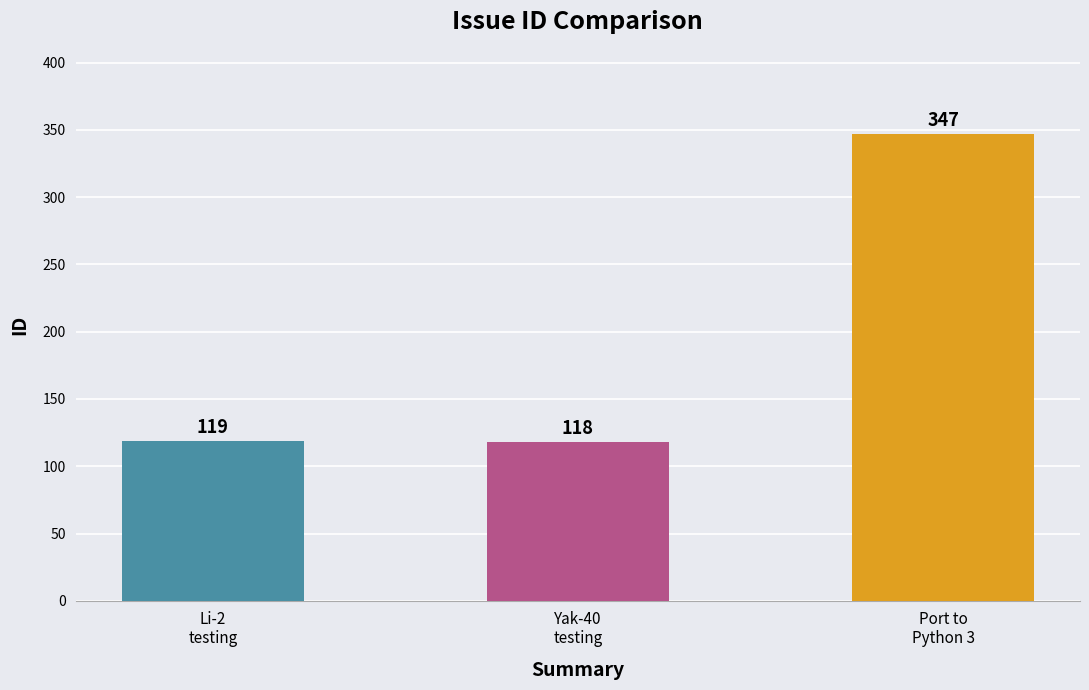

Rank the categories by value from highest to lowest.

Port to
Python 3, Li-2
testing, Yak-40
testing